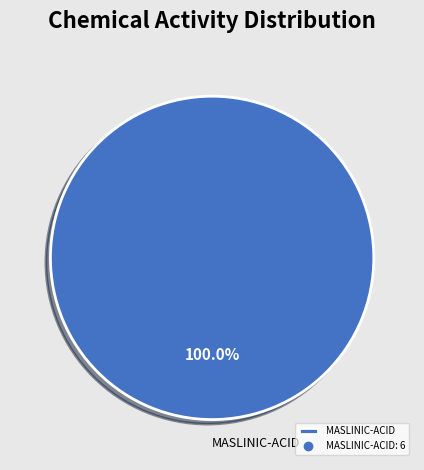

Rank the categories by value from highest to lowest.

MASLINIC-ACID